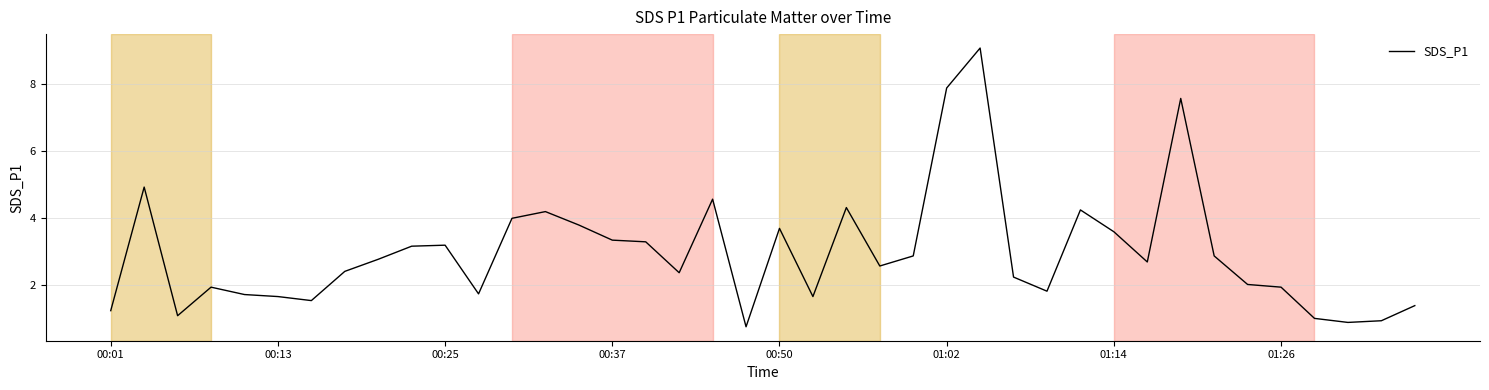

What is the maximum value shown in the chart?

9.1